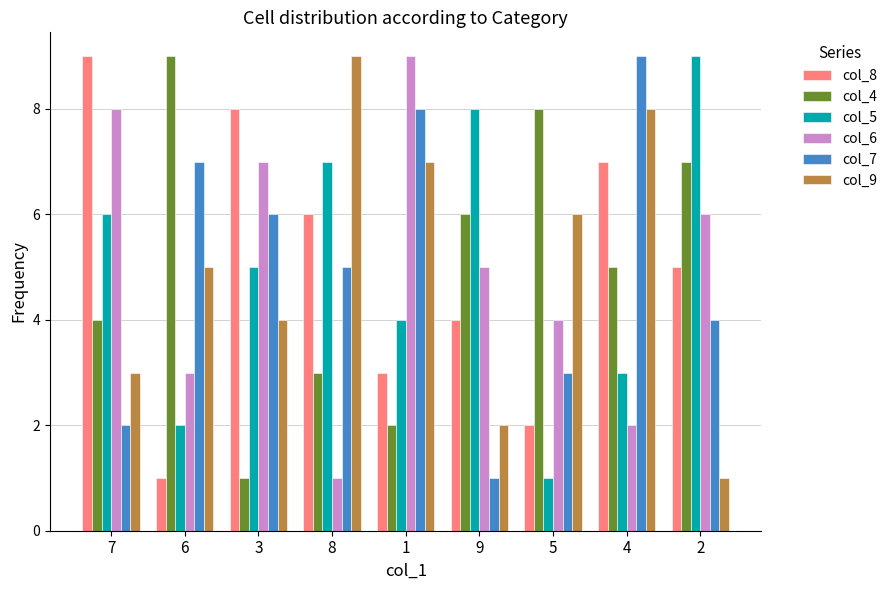

What is the minimum value for col_7?

1